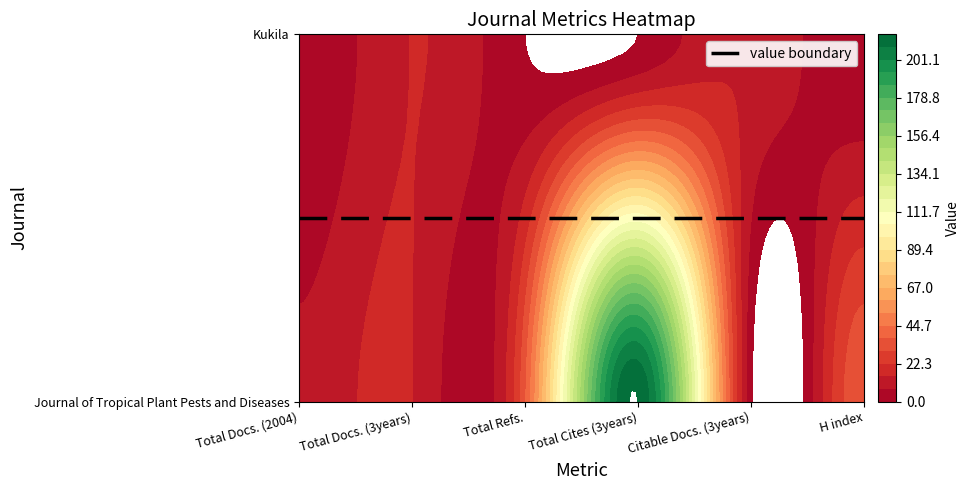

Is it true that Journal of Tropical Plant Pests and Diseases equals 3 at Total Docs. (2004)?

False